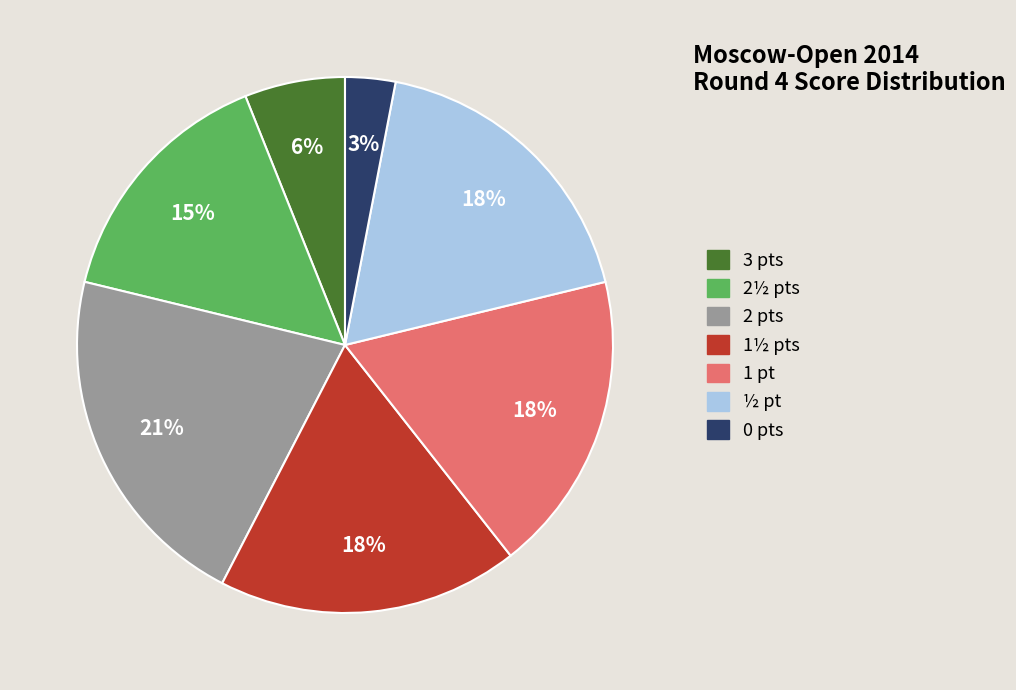

Does any single category account for the majority?

No